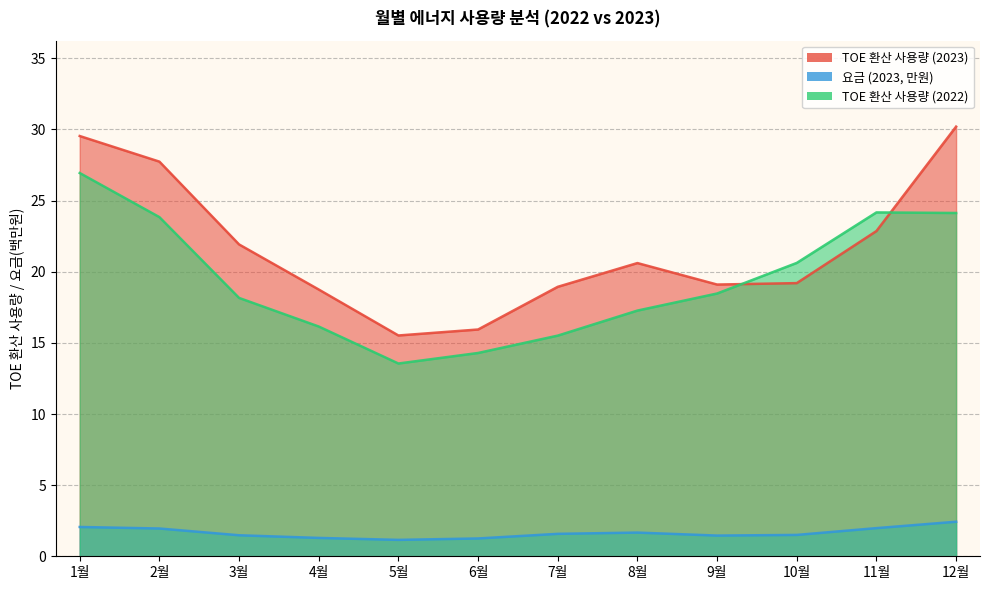

True or false: TOE 환산 사용량 (2023) and 요금 (2023, 만원) intersect in this chart.

False